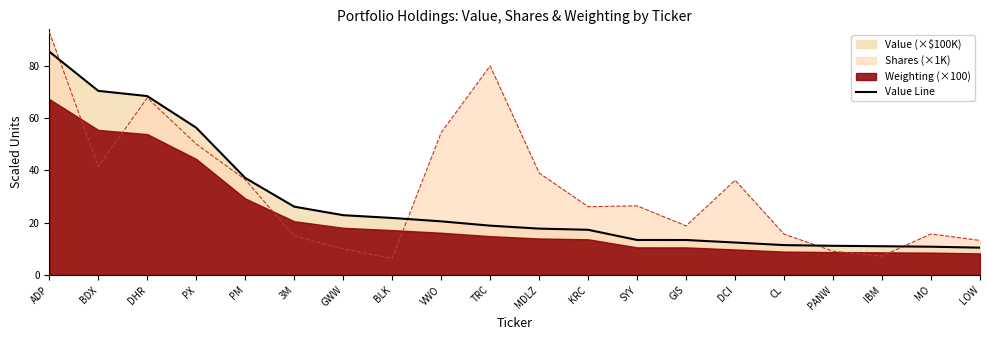

What is the sum of the values at BLK and PX?

78.2